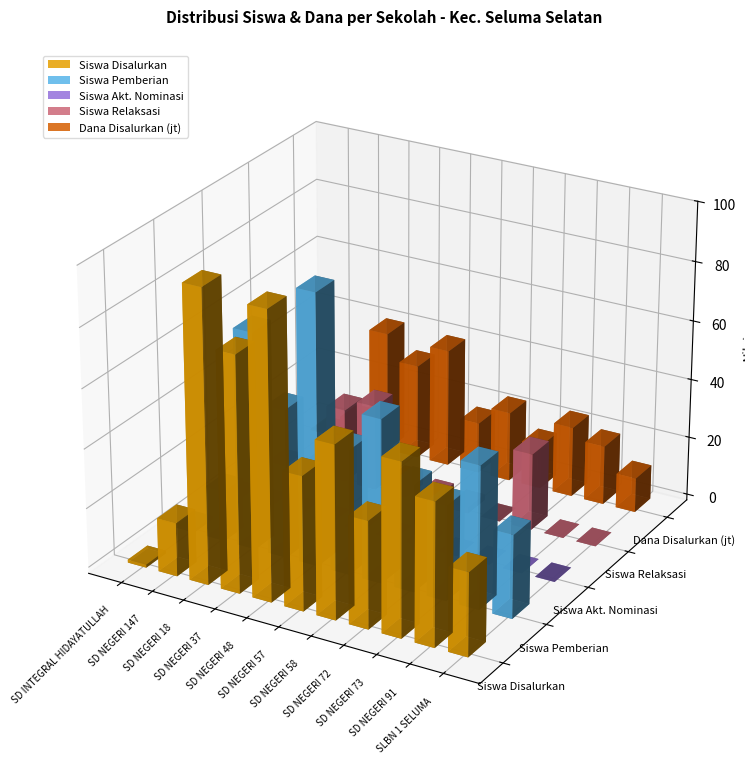

What is the lowest value of the Siswa Pemberian series?

1.0